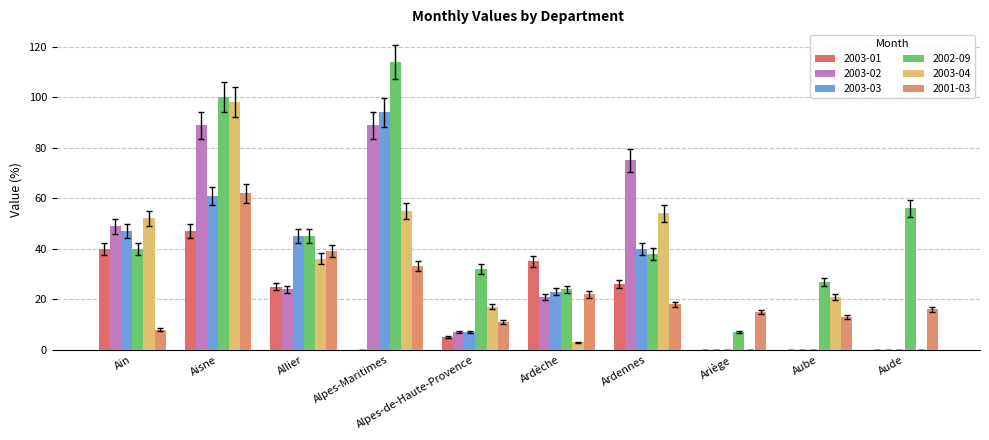

What is the label of the 1st bar from the left?

Ain